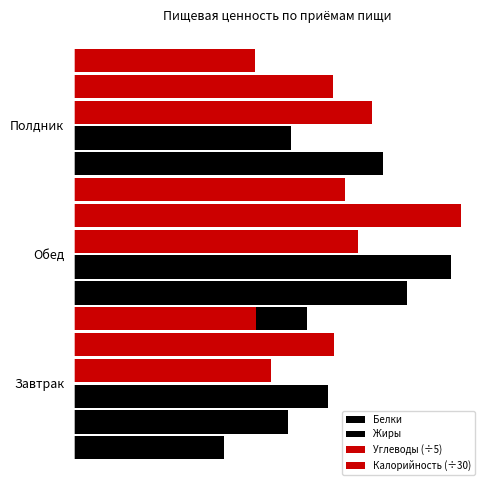

What is the minimum value shown in the chart?

14.2